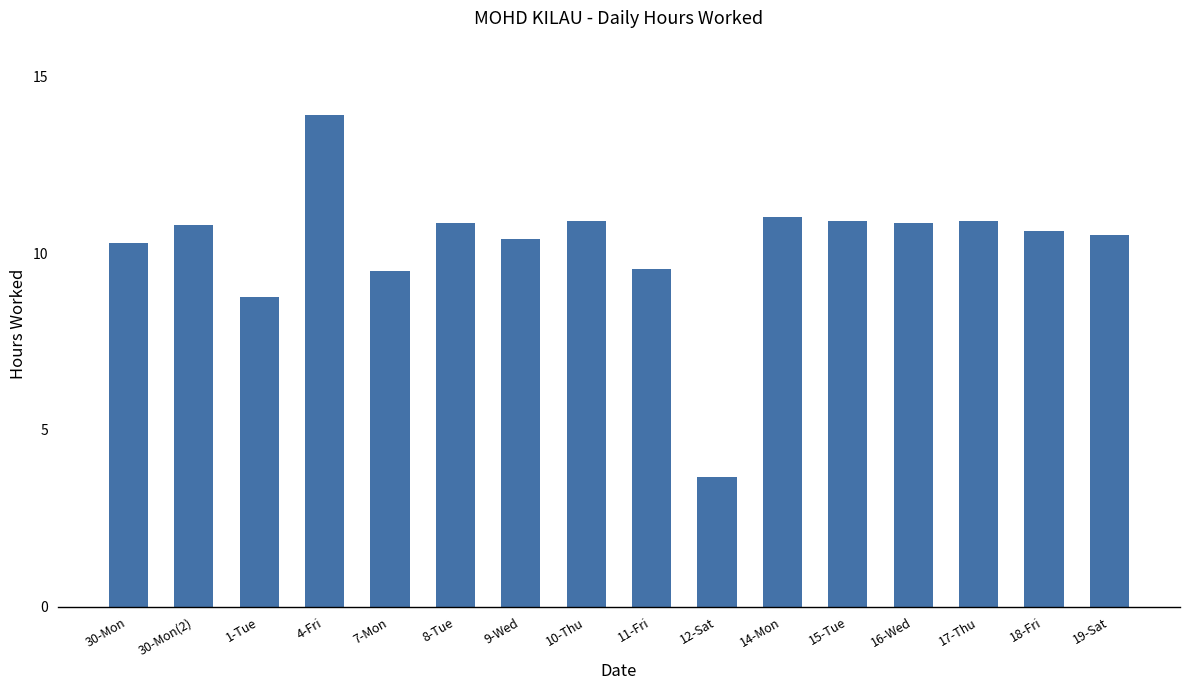

Reading left to right, transcribe all the data shown in this chart.

30-Mon=10.3	30-Mon(2)=10.8	1-Tue=8.8	4-Fri=13.9	7-Mon=9.5	8-Tue=10.9	9-Wed=10.4	10-Thu=10.9	11-Fri=9.5	12-Sat=3.7	14-Mon=11.0	15-Tue=10.9	16-Wed=10.9	17-Thu=10.9	18-Fri=10.6	19-Sat=10.5